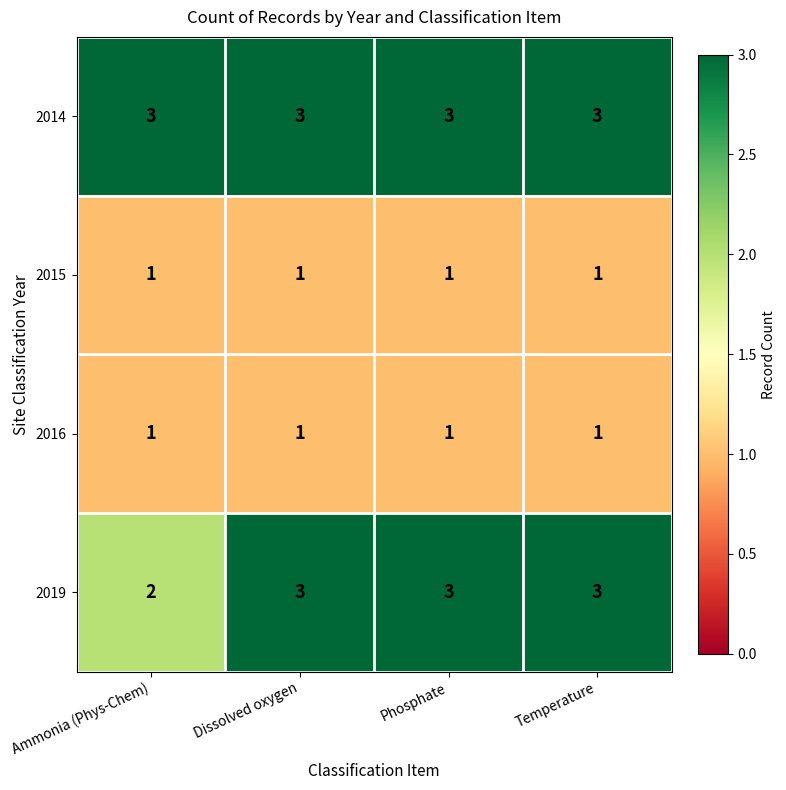

What is the average value of the 2019 series?

3